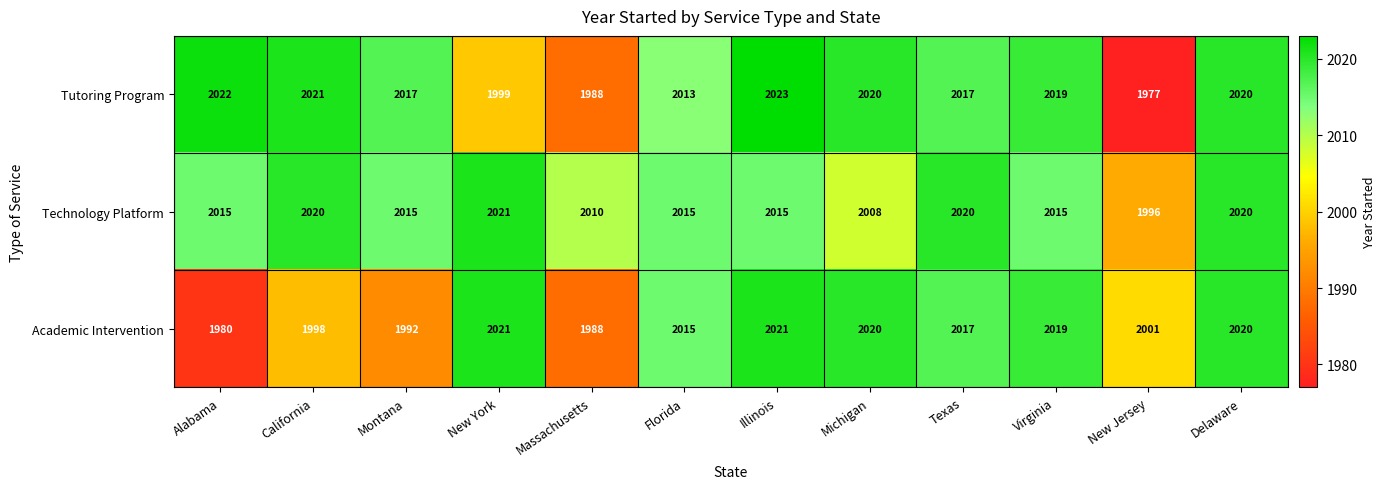

Which series changed the most between Florida and Virginia?

Tutoring Program